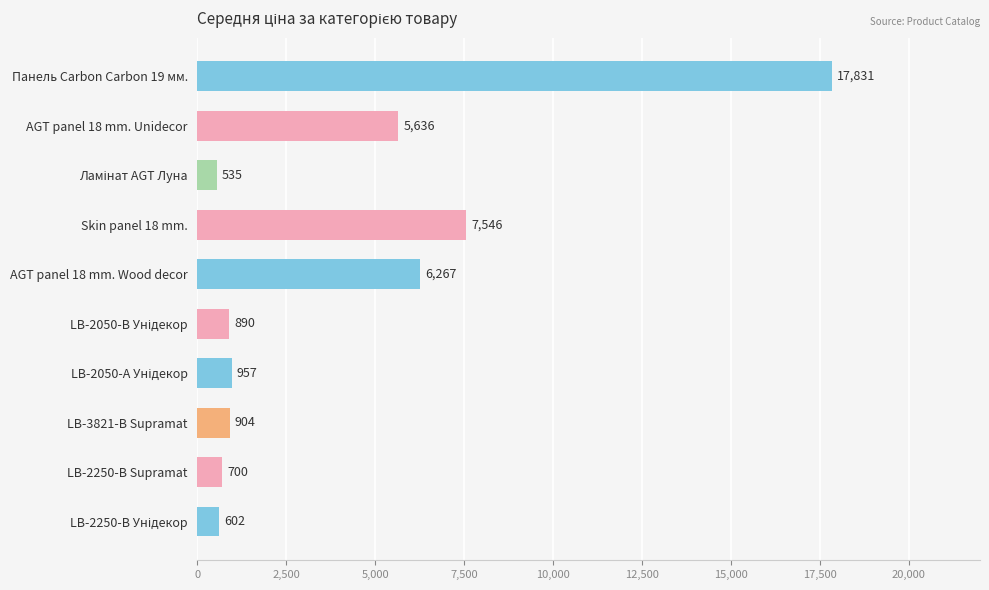

What is the smallest value displayed?

535.4